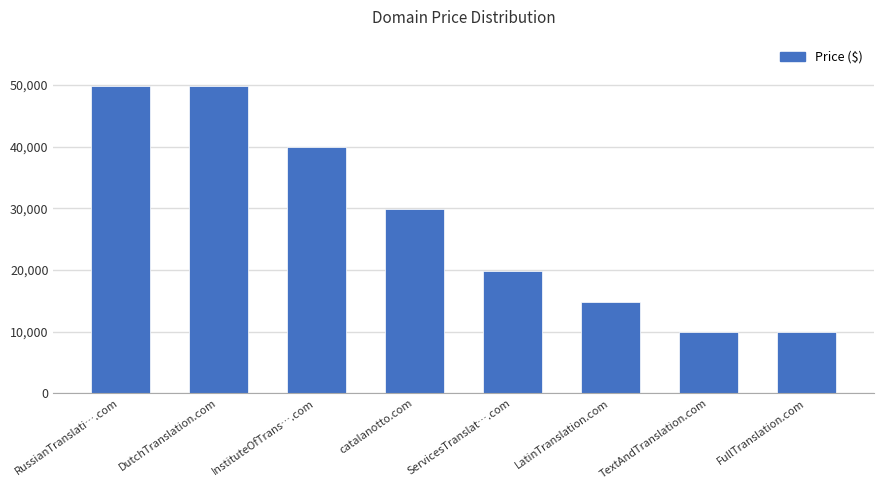

Reading left to right, transcribe all the data shown in this chart.

49888	49888	39888	29888	19888	14888	9888	9888